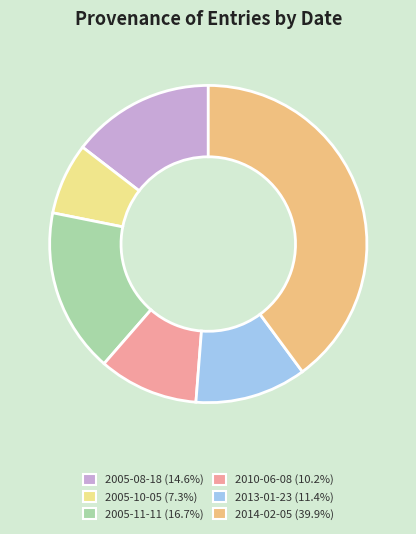

Does any single category account for the majority?

No